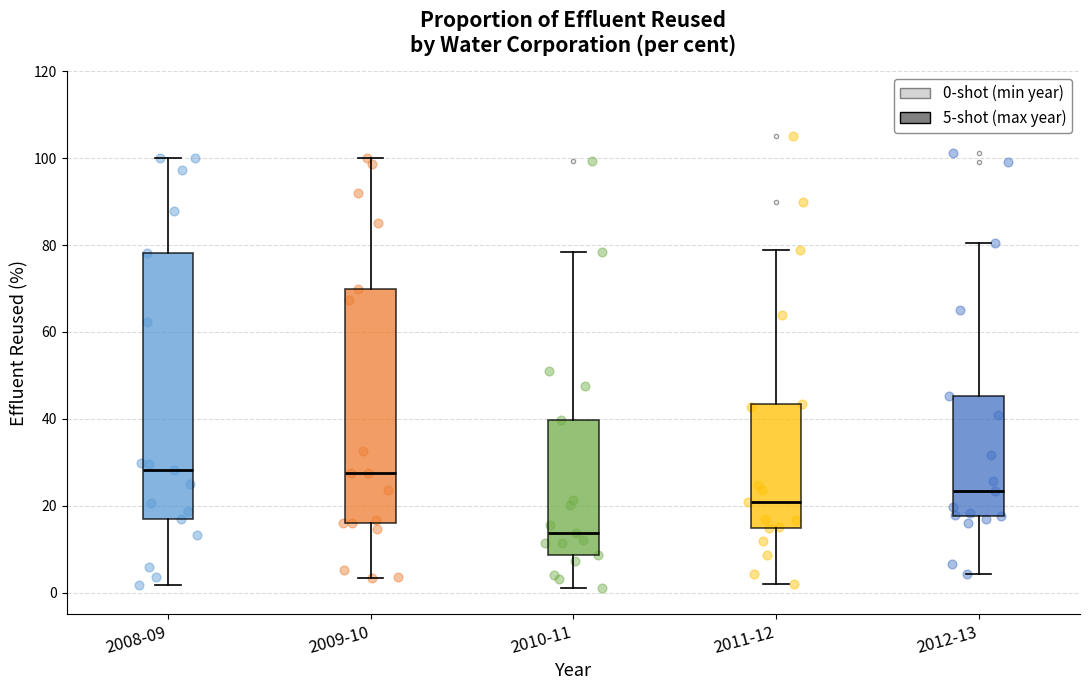

Reading left to right, transcribe this box plot: for each box, give where its median line is, the range the box spans, and where its two whiskers end, as read against the y-axis. The values are not printed on the chart, so give them approximately, as read against the axis.

2008-09: median 28, box 16 to 78, whiskers 2 to 100
2009-10: median 28, box 16 to 70, whiskers 4 to 100
2010-11: median 14, box 8 to 40, whiskers 2 to 78
2011-12: median 20, box 14 to 44, whiskers 2 to 78
2012-13: median 24, box 18 to 46, whiskers 4 to 80